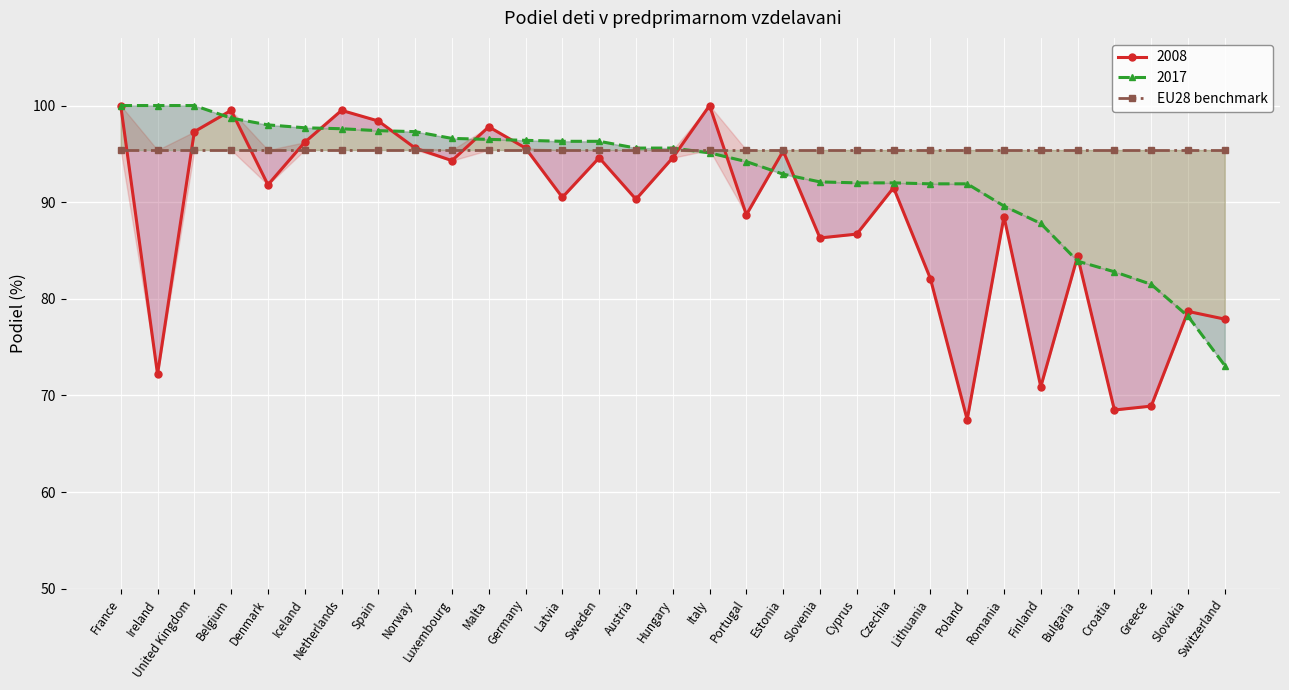

True or false: 2017 has a value of 41.4 at Austria.

False